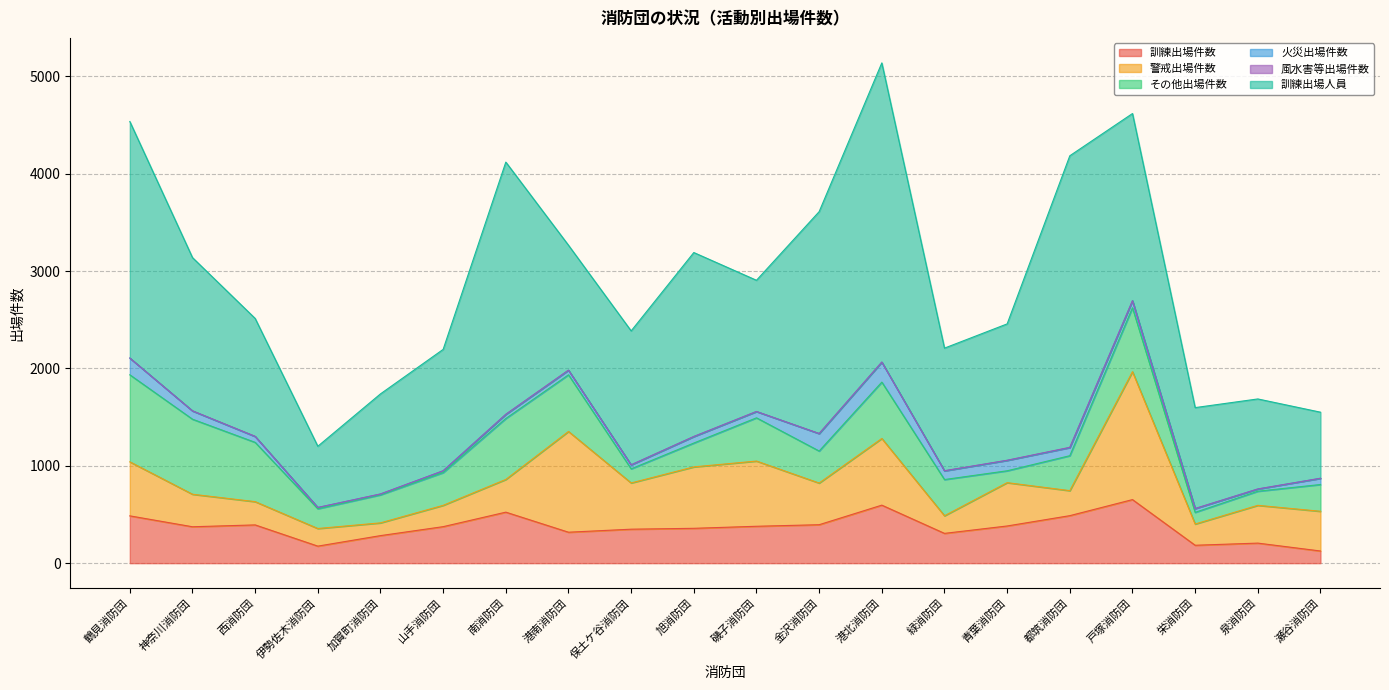

What is the difference between the maximum and minimum values in the 火災出場件数 series?

197